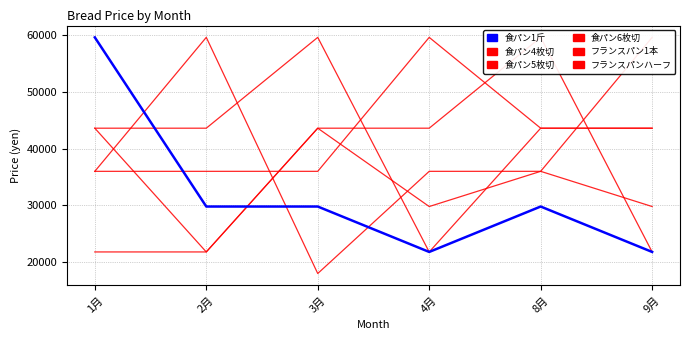

What is the difference between the maximum and minimum values in the 食パン1斤 series?

37800